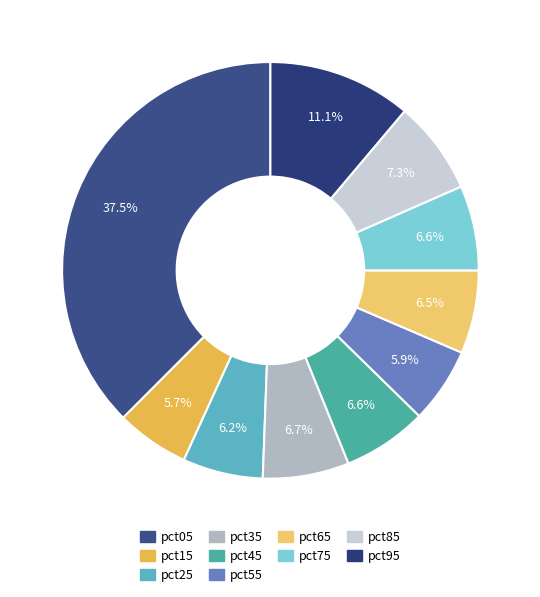

How many slices are in this pie chart?

10